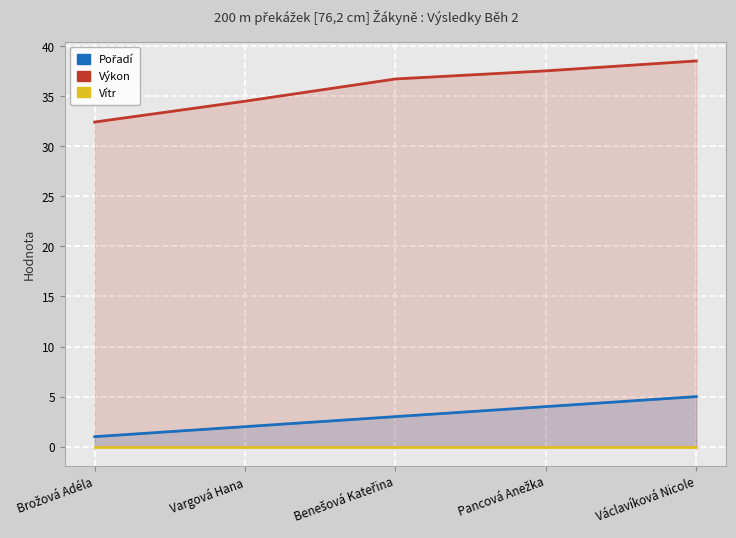

Which series has the largest range (max minus min)?

Výkon